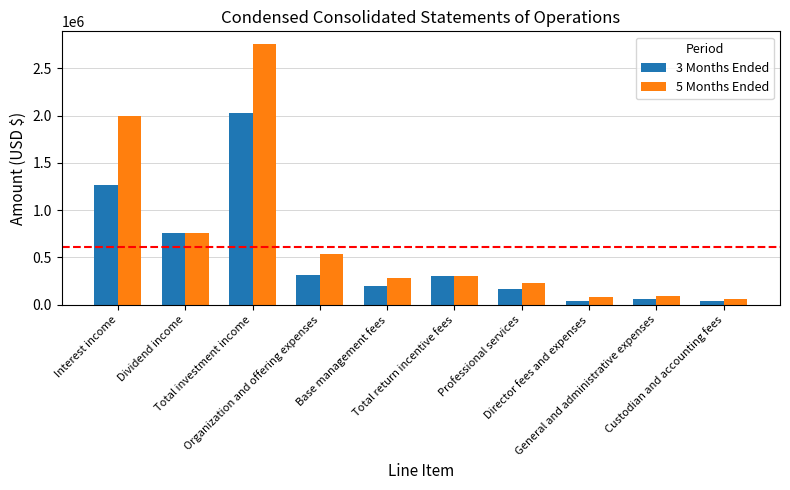

What is the label of the 6th bar from the right?

Base management fees